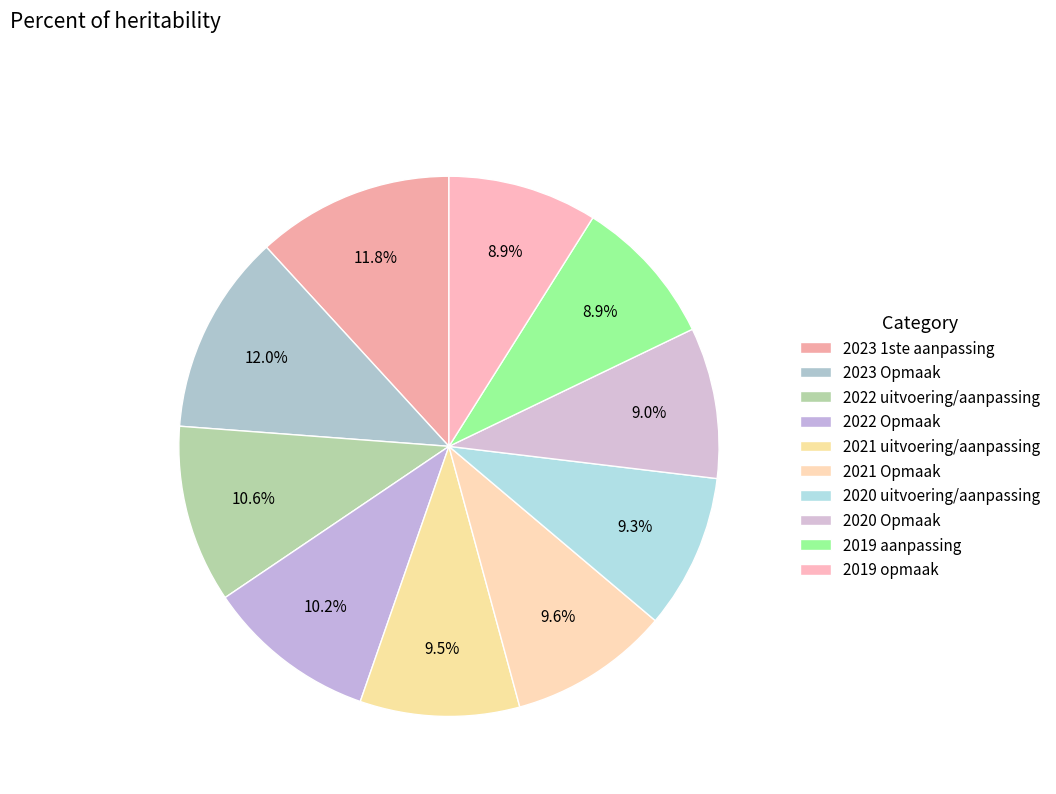

Count the number of slices in the pie.

10